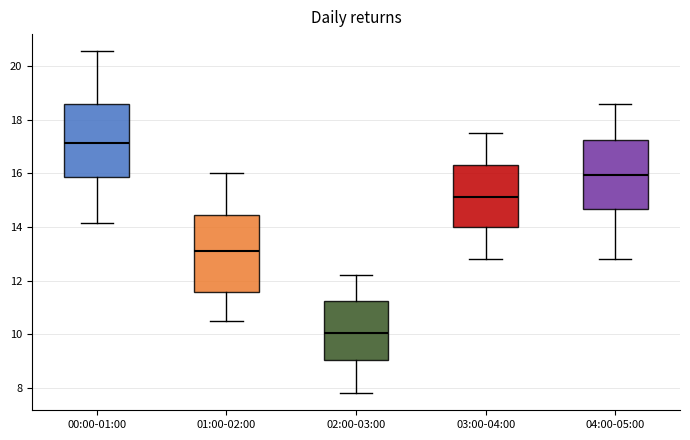

Which box's median line is the highest?

00:00-01:00